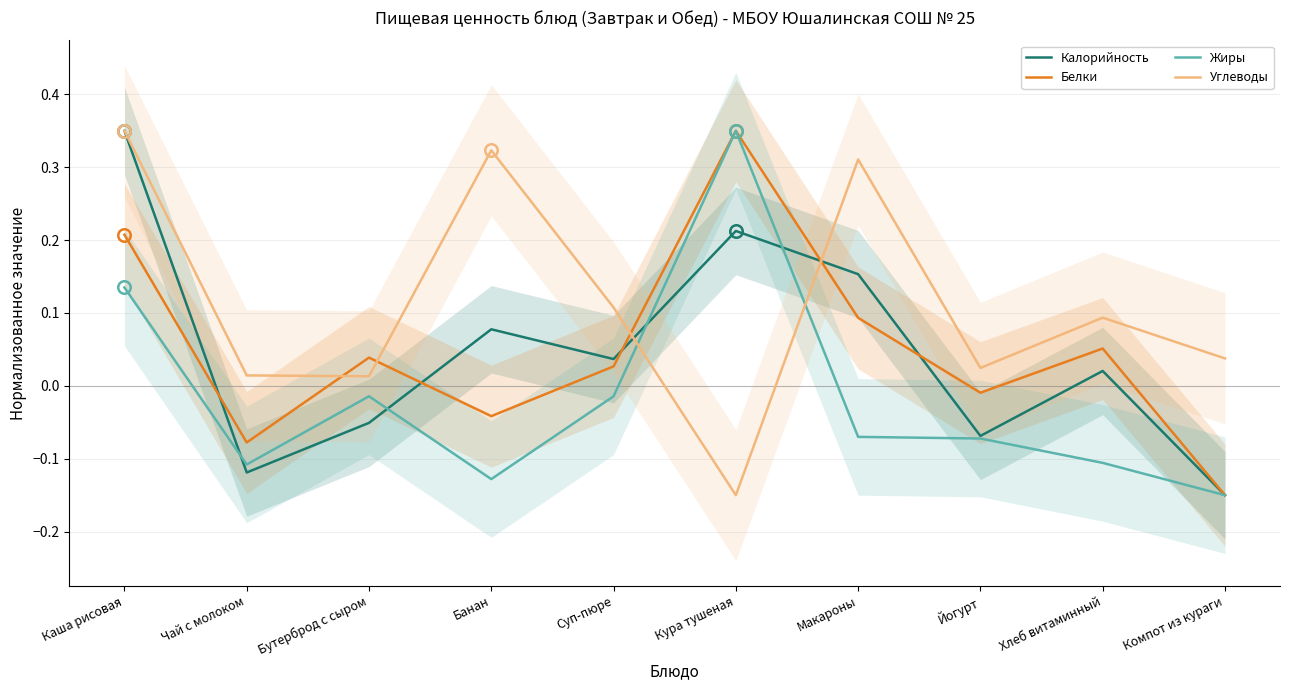

True or false: Углеводы and Калорийность cross at least once.

True